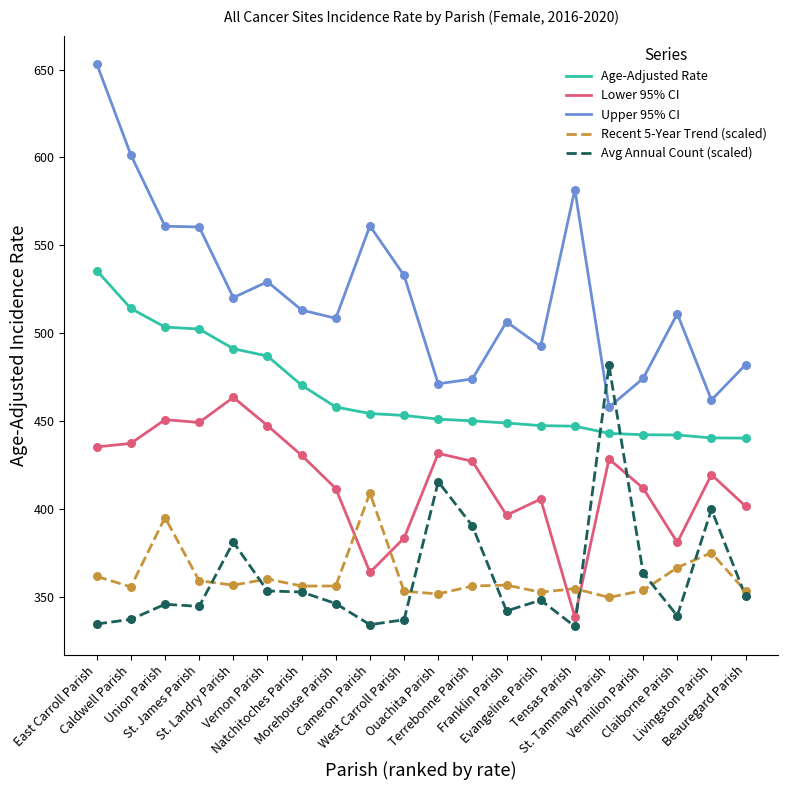

Which series has the widest spread of values?

Upper 95% CI